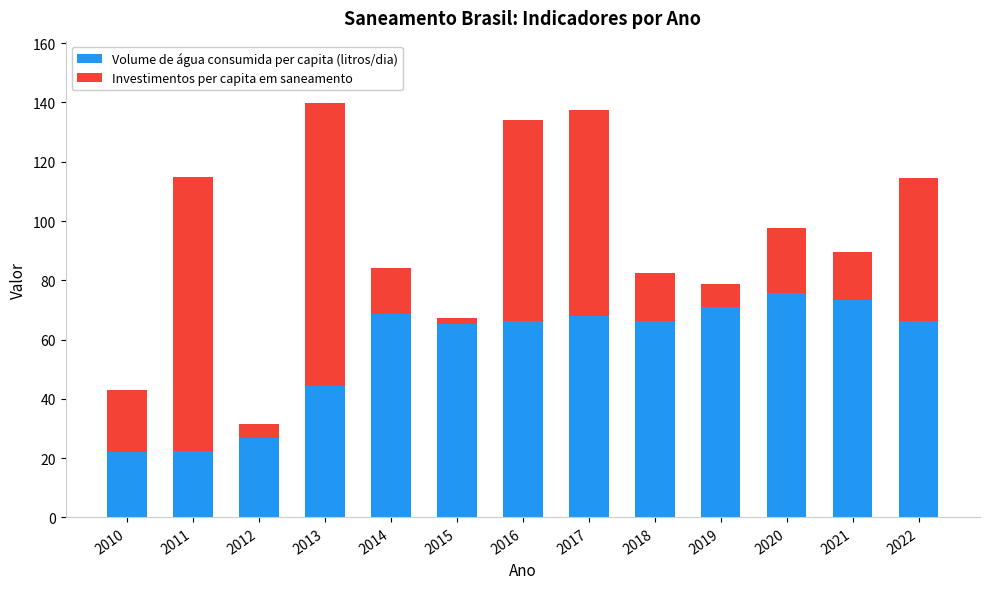

What is the sum of all Volume de água consumida per capita (litros/dia) values?

736.4